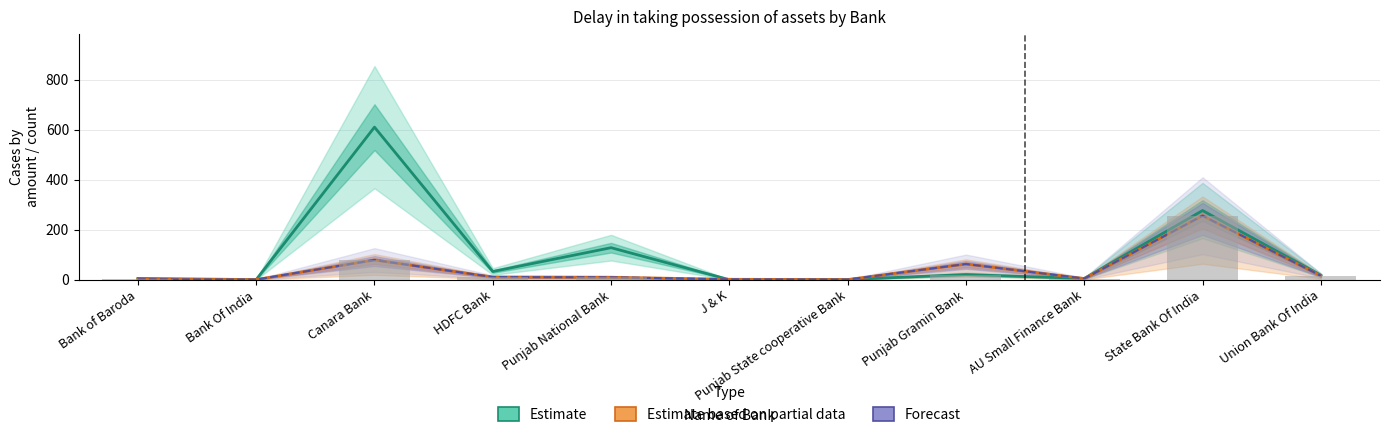

Reading left to right, transcribe all the data shown in this chart.

Estimate: Bank of Baroda=5.5	Bank Of India=0.8	Canara Bank=609.8	HDFC Bank=33.0	Punjab National Bank=128.2	J & K=0.4	Punjab State cooperative Bank=1.1	Punjab Gramin Bank=20.9	AU Small Finance Bank=5.3	State Bank Of India=276.6	Union Bank Of India=18.2
Estimate based on partial data: Bank of Baroda=2.0	Bank Of India=1.0	Canara Bank=79.0	HDFC Bank=11.0	Punjab National Bank=10.0	J & K=2.0	Punjab State cooperative Bank=1.0	Punjab Gramin Bank=63.0	AU Small Finance Bank=5.0	State Bank Of India=256.0	Union Bank Of India=16.0
Forecast: Bank of Baroda=2.0	Bank Of India=1.0	Canara Bank=79.0	HDFC Bank=11.0	Punjab National Bank=10.0	J & K=2.0	Punjab State cooperative Bank=1.0	Punjab Gramin Bank=63.0	AU Small Finance Bank=5.0	State Bank Of India=256.0	Union Bank Of India=16.0